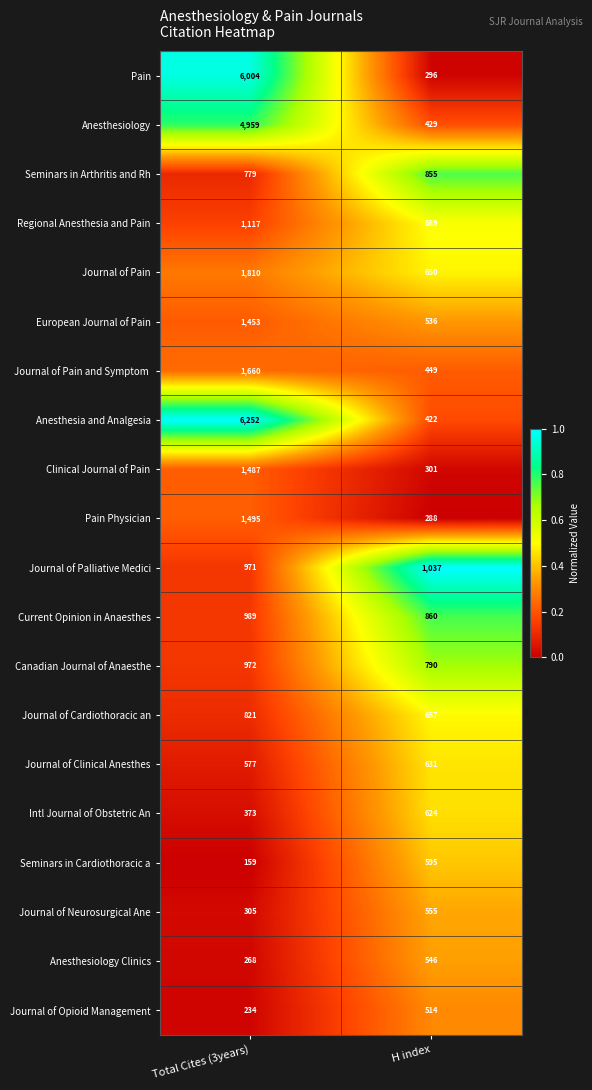

What is the difference between the maximum and minimum values in the Intl Journal of Obstetric An series?

251